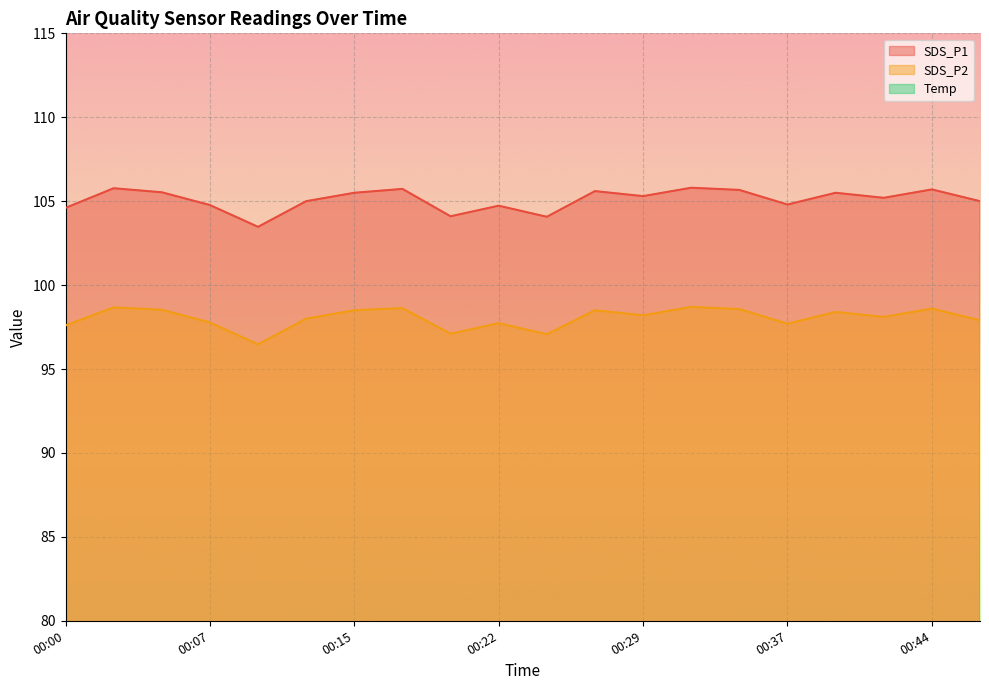

What are all the series names shown in the legend?

SDS_P1, SDS_P2, Temp